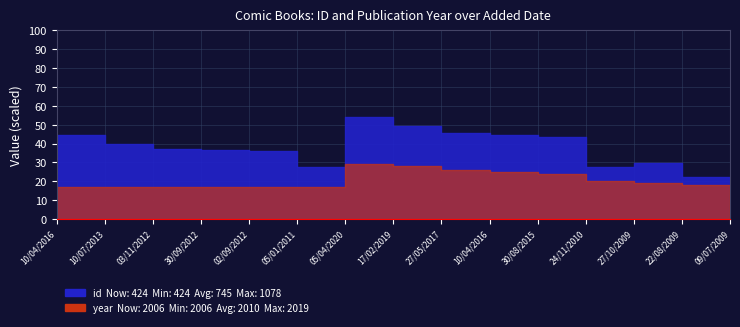

True or false: id and year cross at least once.

False